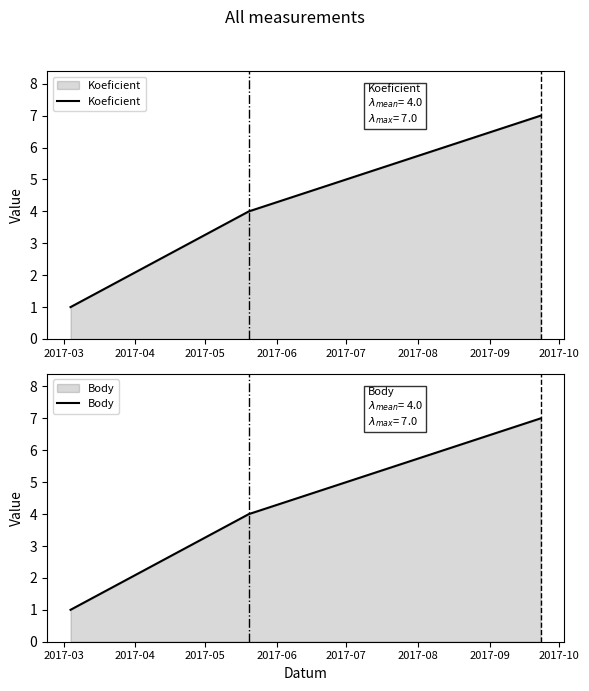

At 2017-03, list the series in order from smallest to largest.

Koeficient, Body